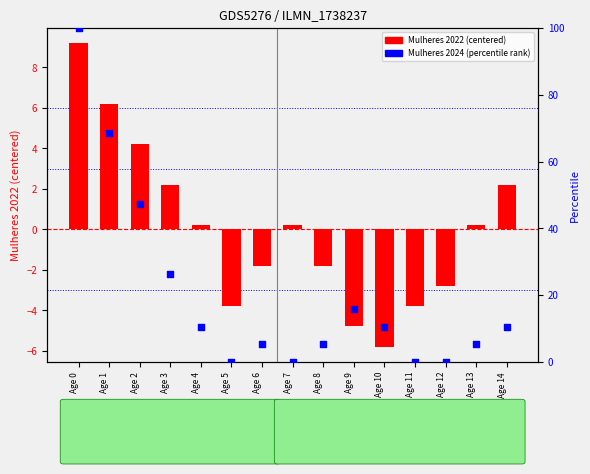

Which series reaches the minimum Y coordinate?

Mulheres 2022 (centered)